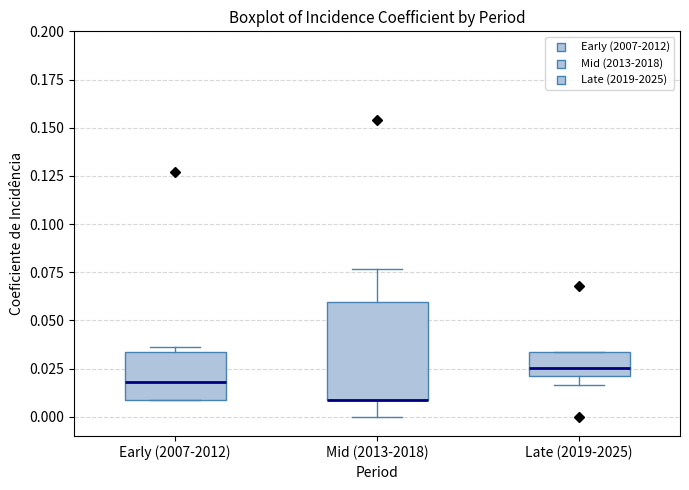

Reading left to right, transcribe this box plot: for each box, give where its median line is, the range the box spans, and where its two whiskers end, as read against the y-axis. The values are not printed on the chart, so give them approximately, as read against the axis.

Early (2007-2012): median 0.020, box 0.010 to 0.035, whiskers 0.010 to 0.035 (just above the box's upper edge)
Mid (2013-2018): median 0.010 (drawn on the box's lower edge), box 0.010 to 0.060, whiskers 0.000 to 0.075
Late (2019-2025): median 0.025, box 0.020 to 0.035, whiskers 0.015 to 0.035